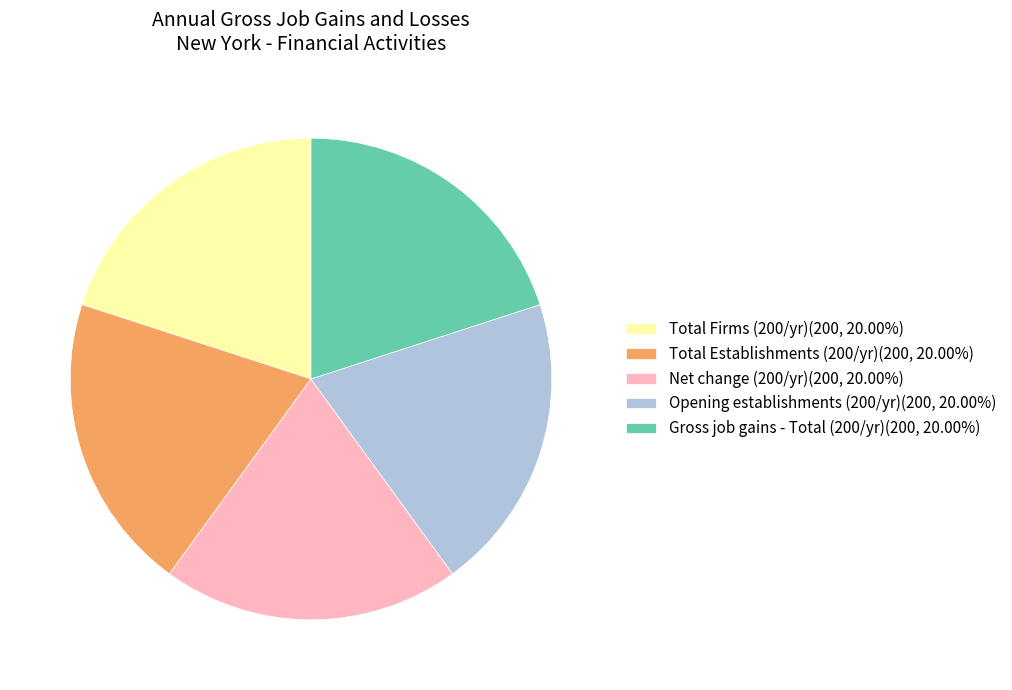

Is there any slice that represents more than half of the pie?

No